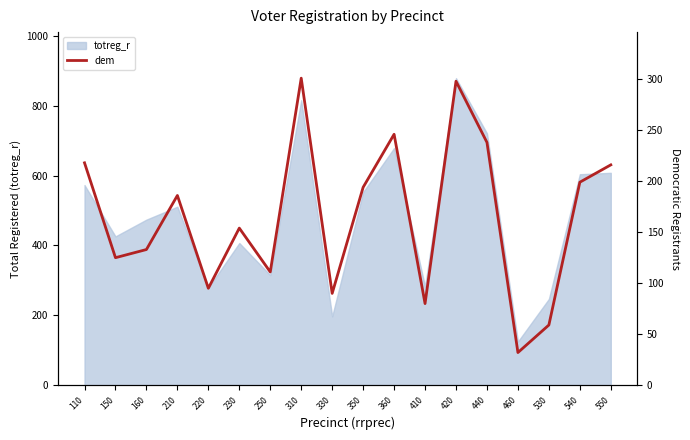

What is the difference between the second highest and second lowest values?

239